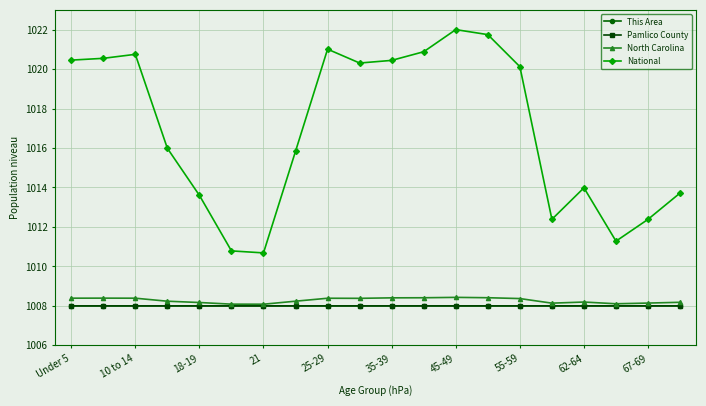

What is the value of the National point at the 19th from the left?

1012.4